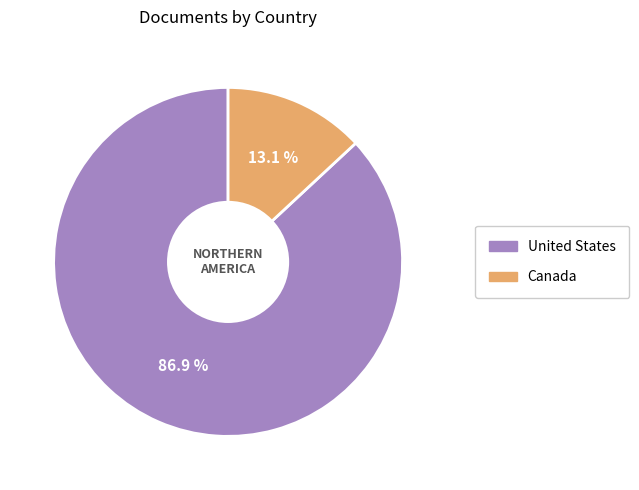

To the nearest percent, what is the average slice percentage?

50%